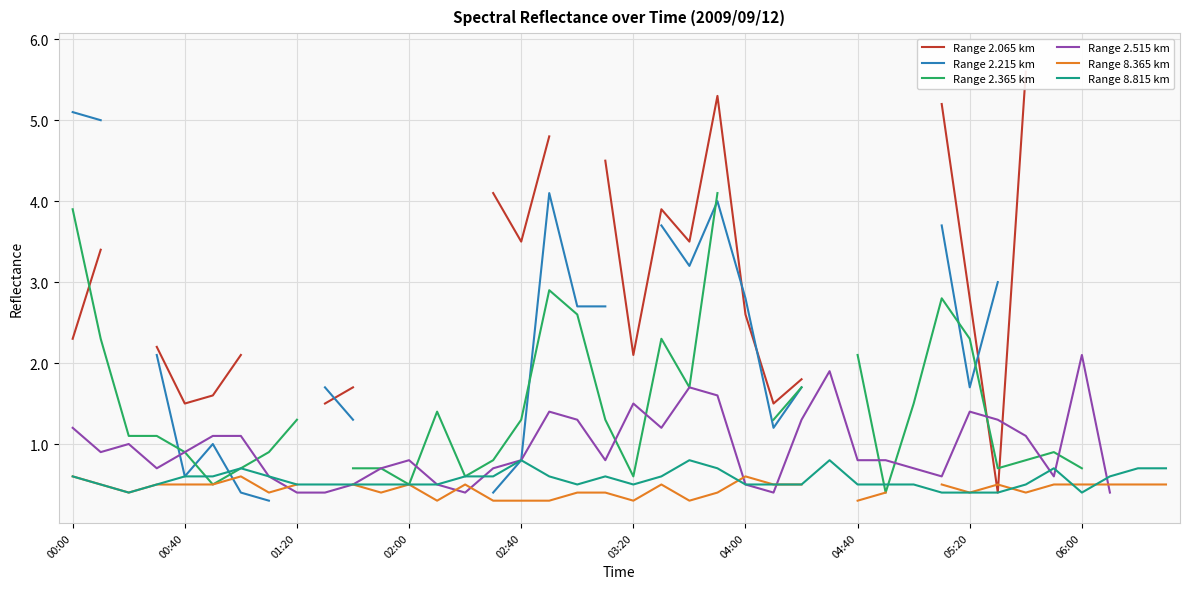

What are all the series names shown in the legend?

Range 2.065 km, Range 2.215 km, Range 2.365 km, Range 2.515 km, Range 8.365 km, Range 8.815 km